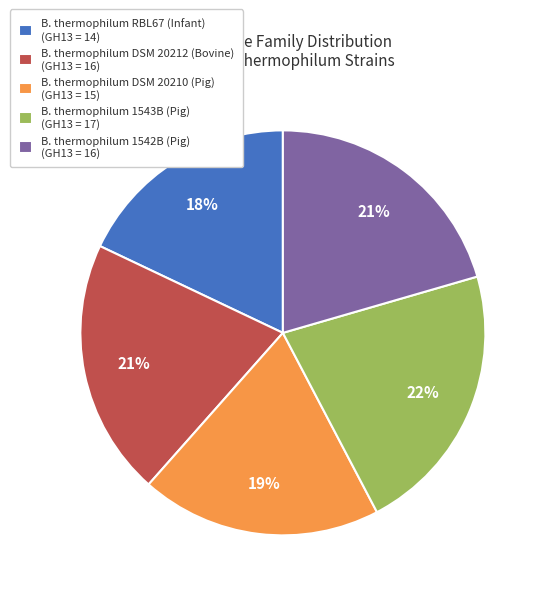

Combined, do B. thermophilum DSM 20210 (Pig) (GH13 = 15) and B. thermophilum DSM 20212 (Bovine) (GH13 = 16) account for over 50%?

No